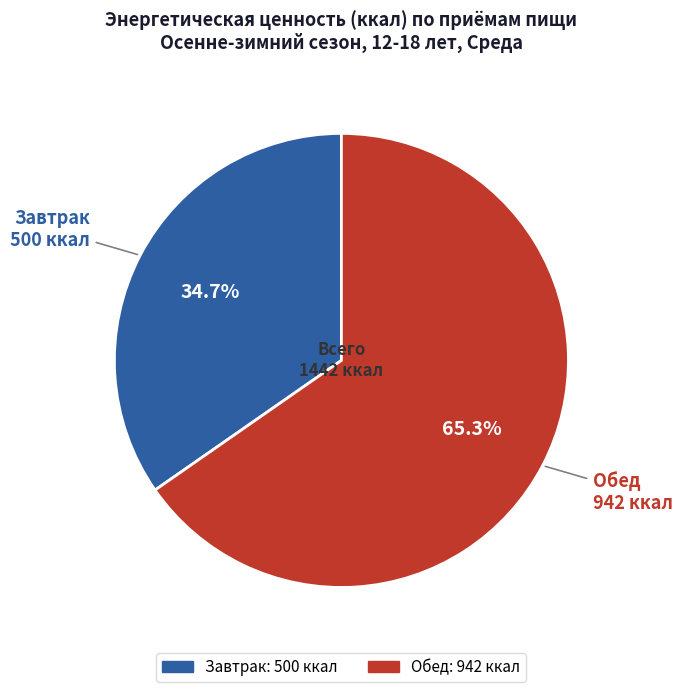

How many segments does this pie chart have?

2